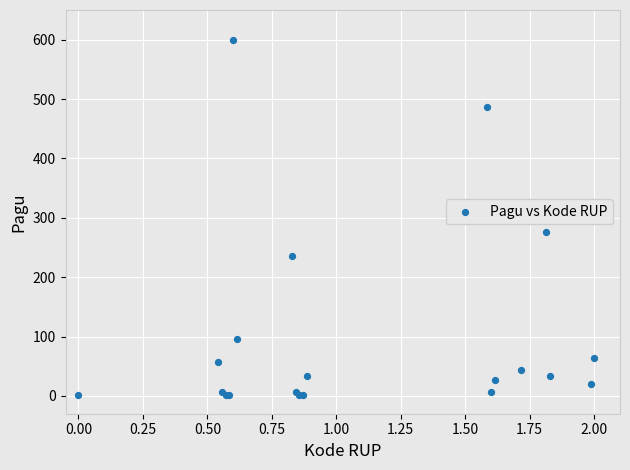

What Y value in the scatter plot is closest to 300?

276.1